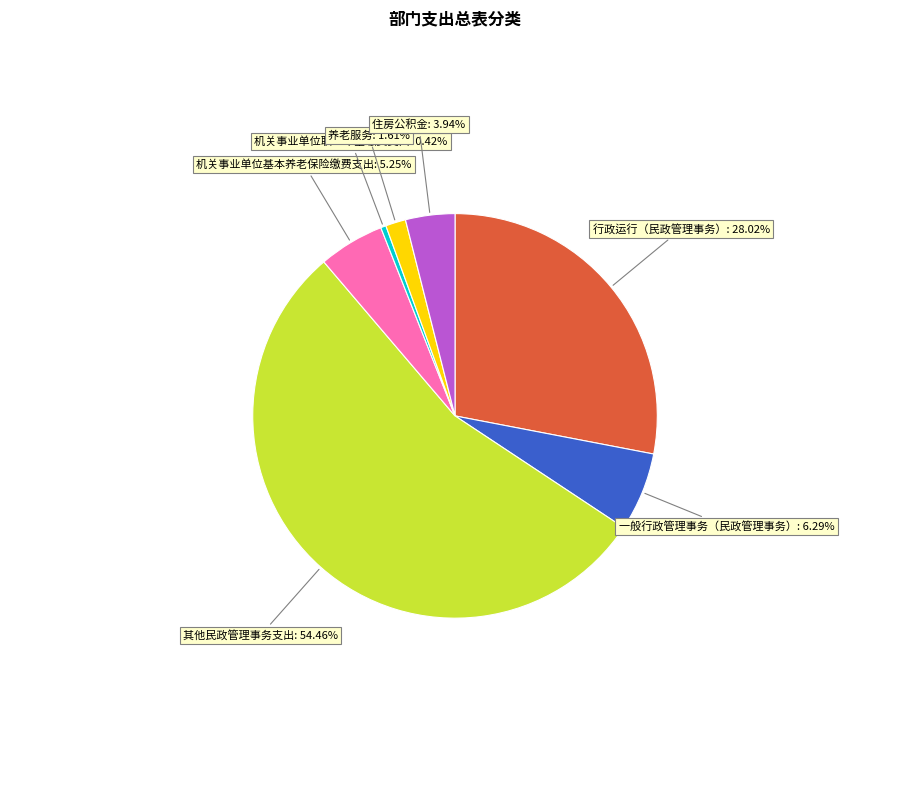

Which slice is the largest?

其他民政管理事务支出